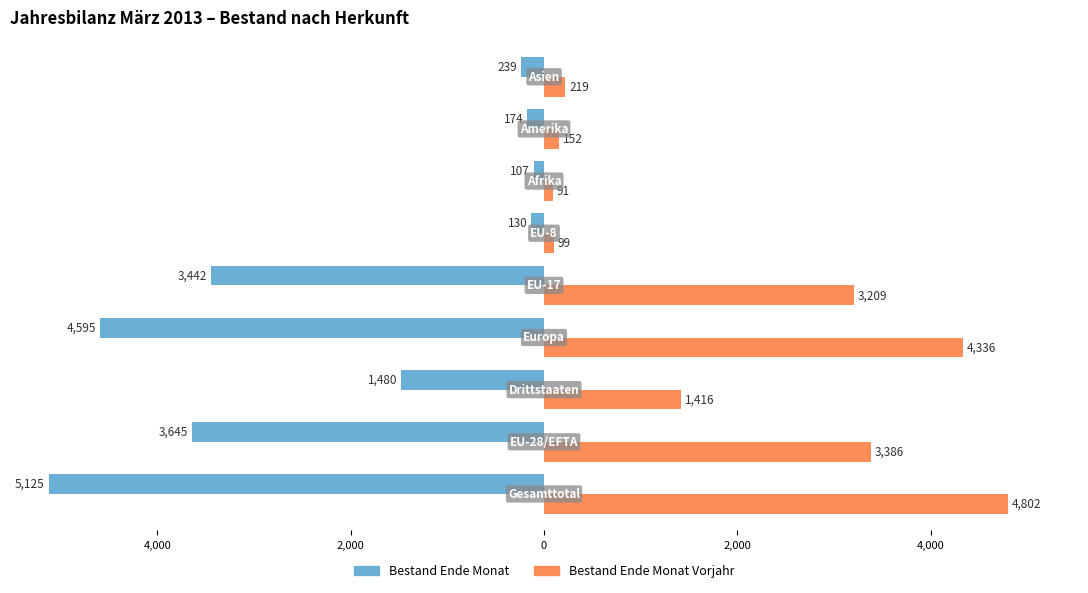

What is the sum of all Bestand Ende Monat Vorjahr values?

17710